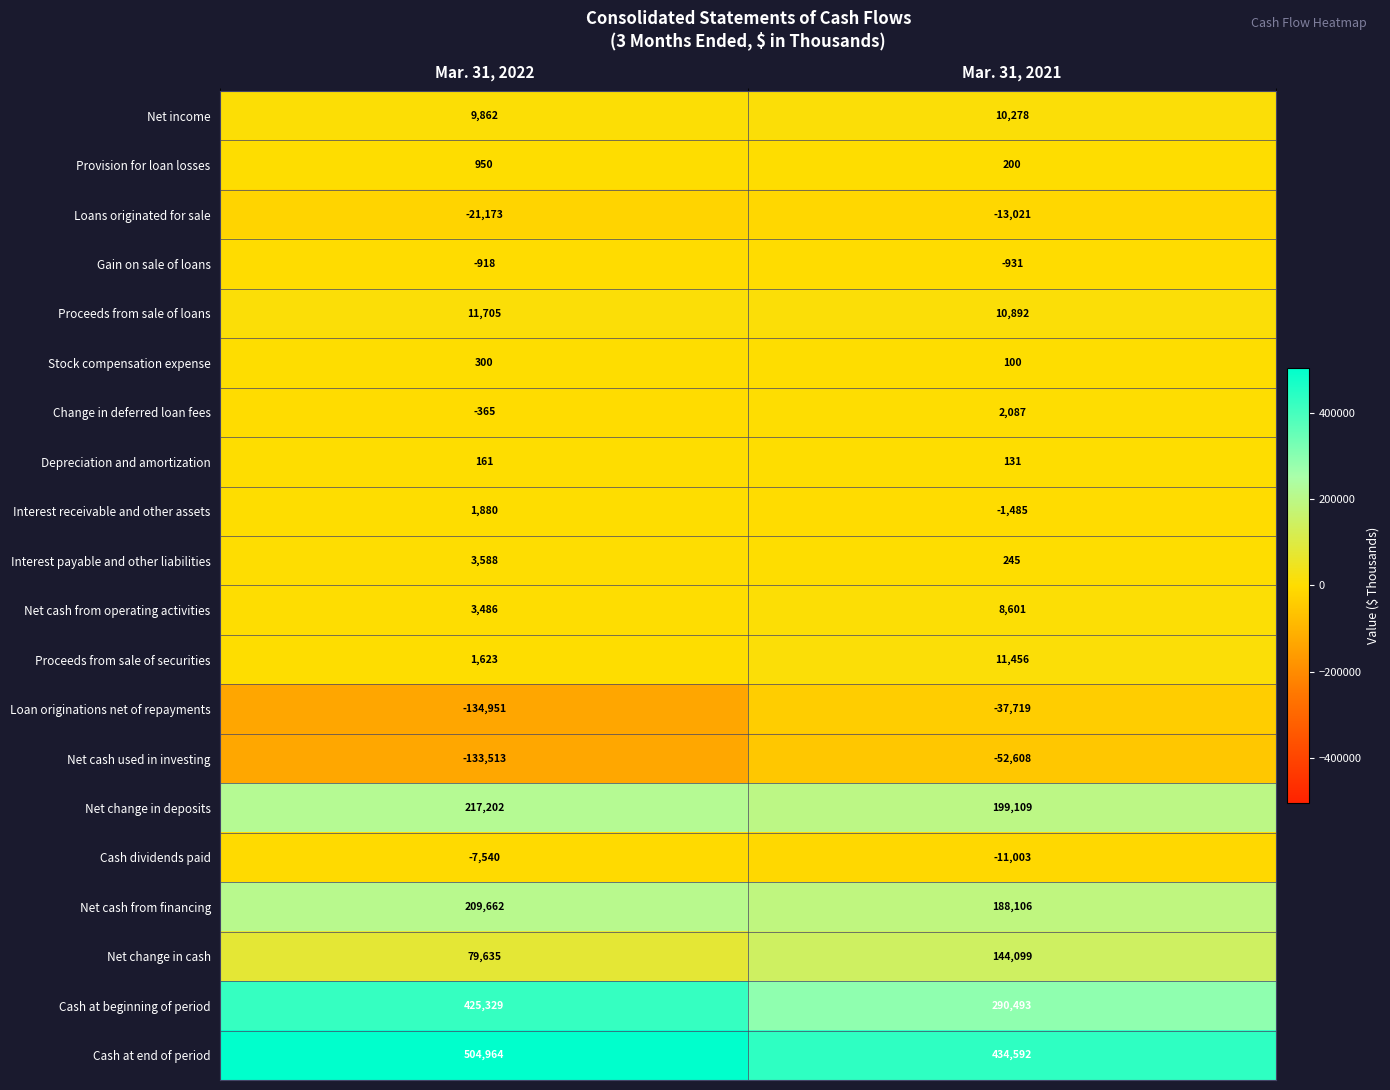

Count the number of data series in this chart.

20